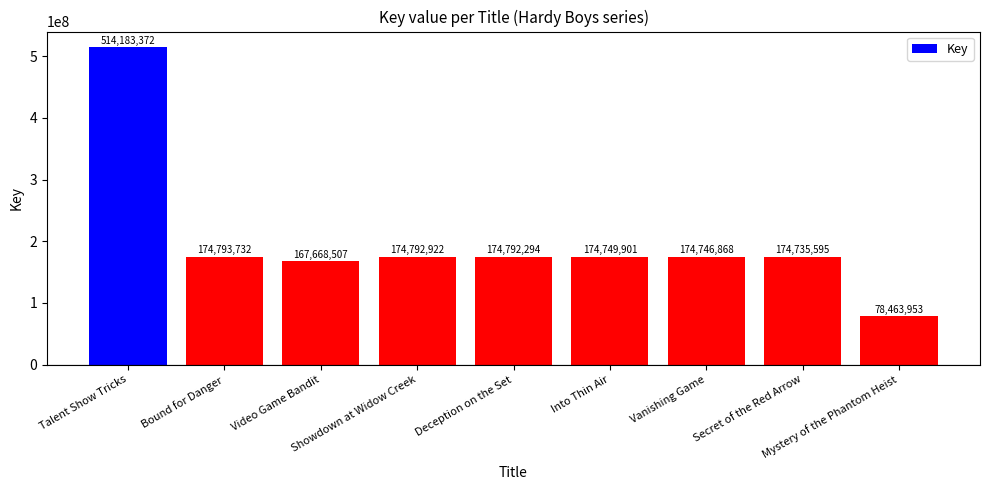

Where is the data nearest to the value 296323662?

Bound for Danger